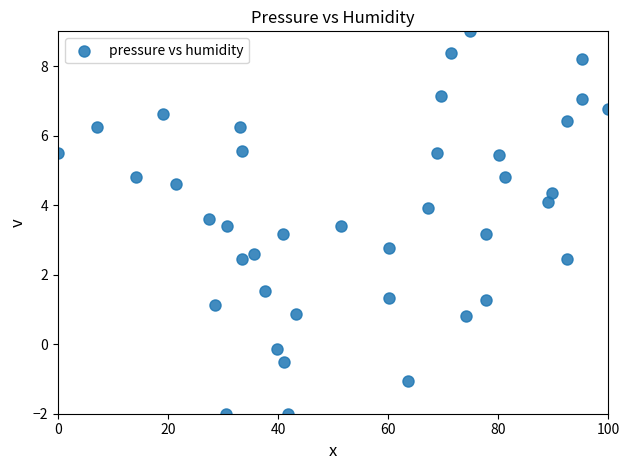

What is the range of Y values (max minus min)?

11.0